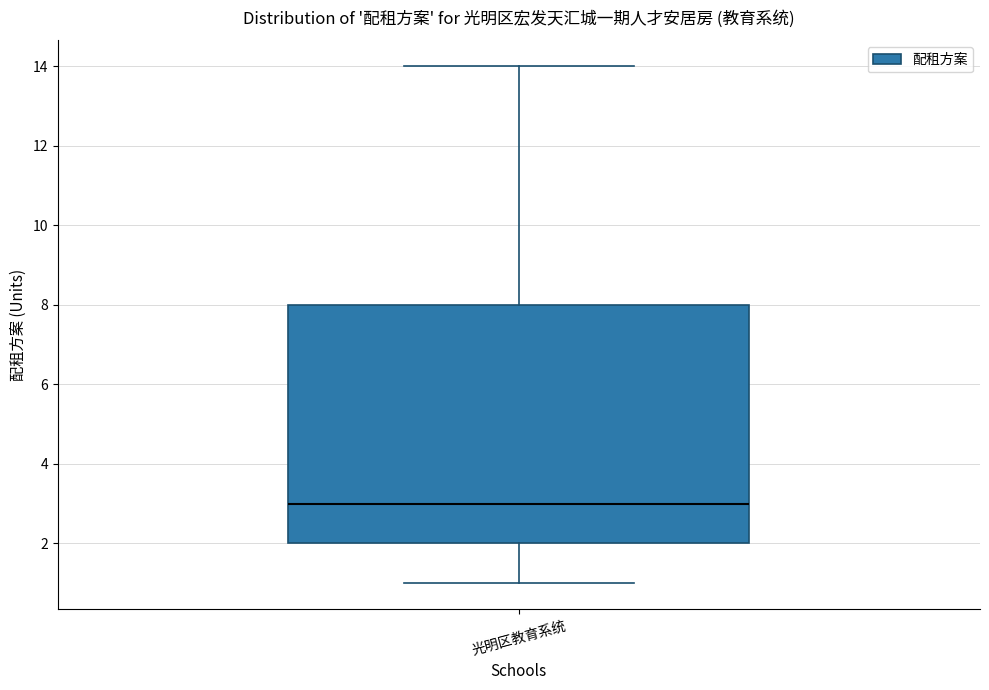

Transcribe this box plot: give where the median line is, the range the box spans, and where the two whiskers end, as read against the y-axis. The values are not printed on the chart, so give them approximately, as read against the axis.

median 3, box 2 to 8, whiskers 1 to 14